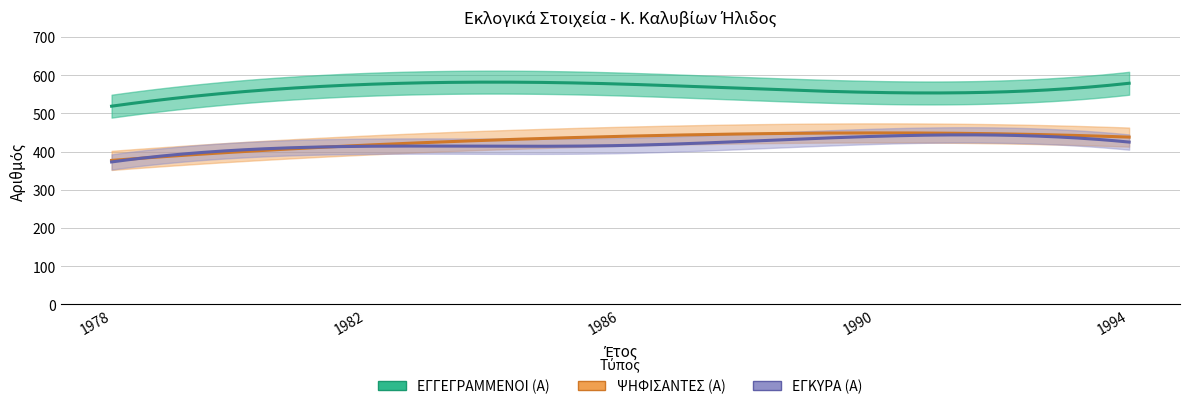

What is the sum of the ΨΗΦΙΣΑΝΤΕΣ (Α) values at 1990 and 1982?

866